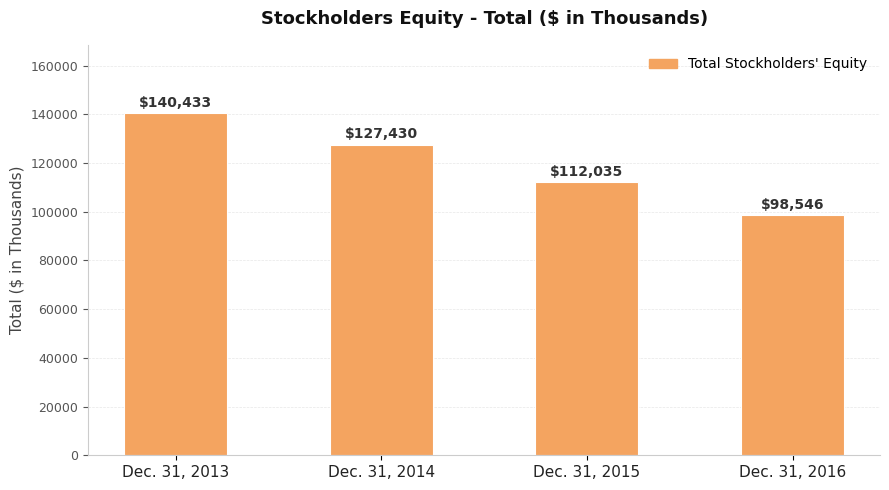

What is the value of the 3rd bar from the left?

112035